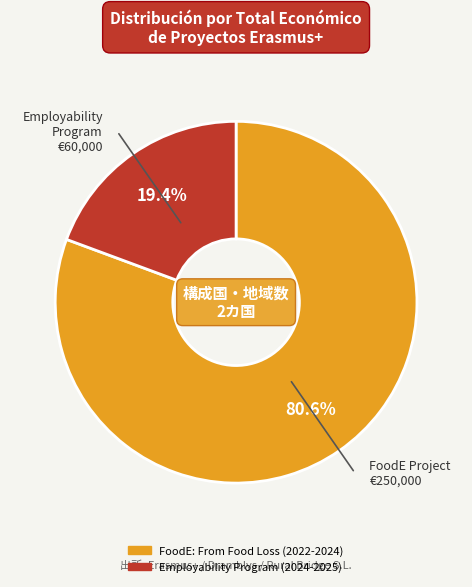

To the nearest percent, what is the average slice percentage?

50%